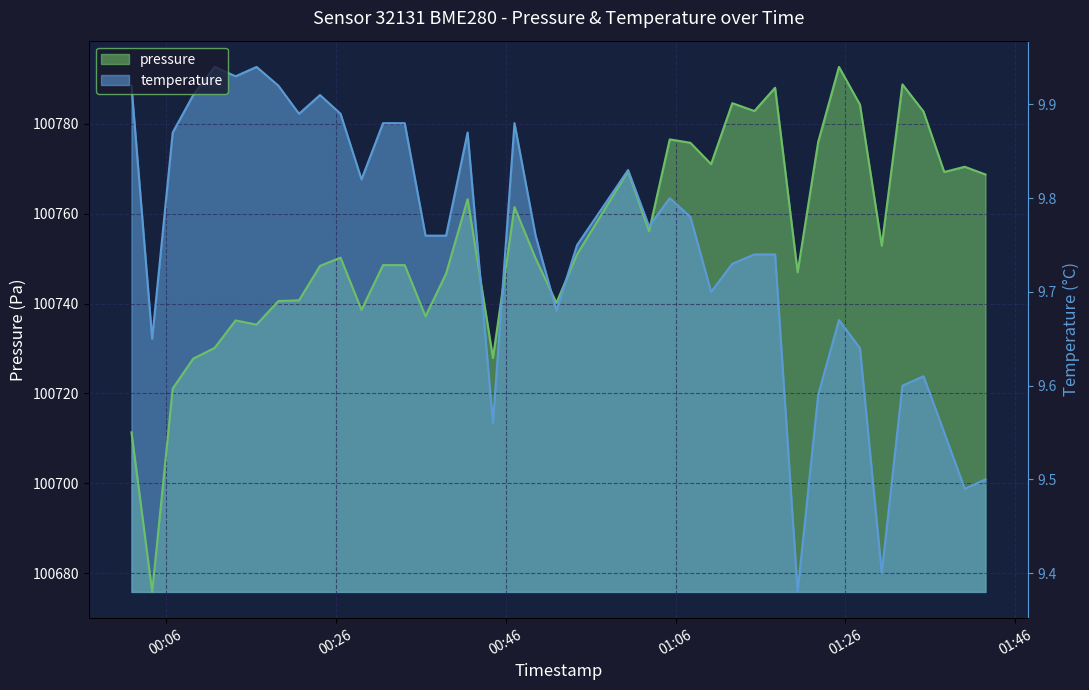

How many values in the pressure series exceed 100750?

22